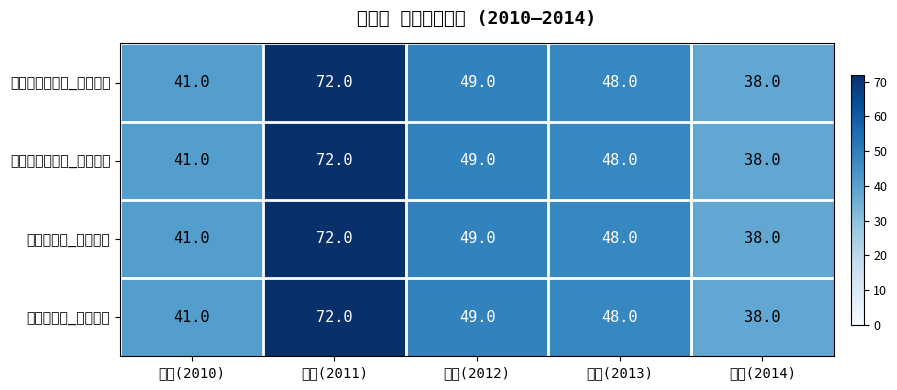

Which has a higher value, 著作(2011) or 著作(2012)?

著作(2011)